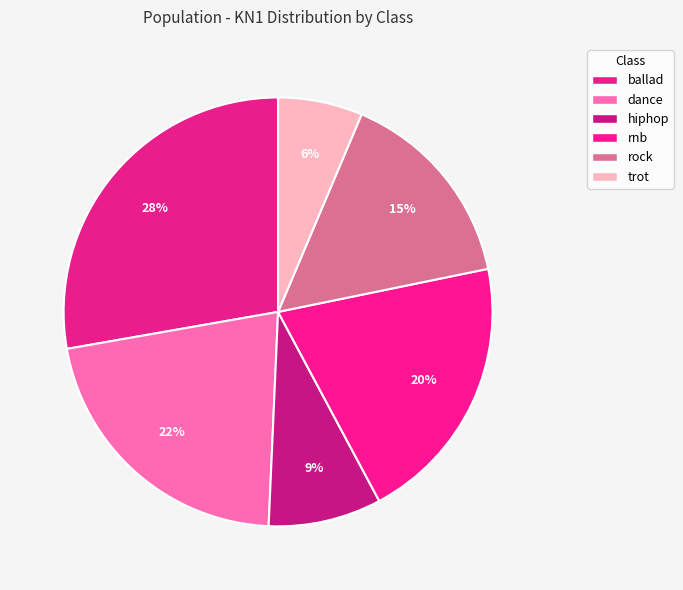

How many segments does this pie chart have?

6